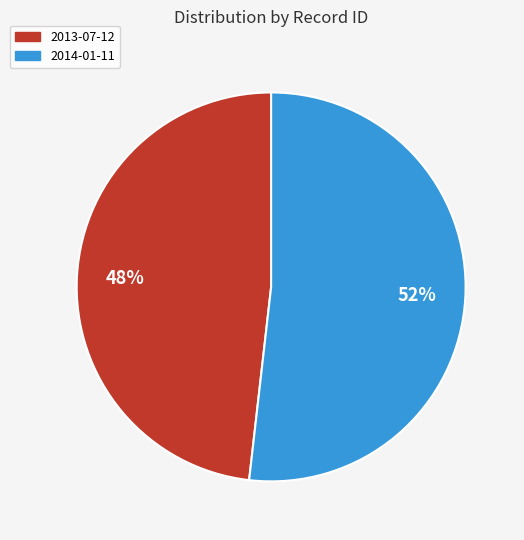

What percentage is the 2013-07-12 slice, to the nearest percent?

48%